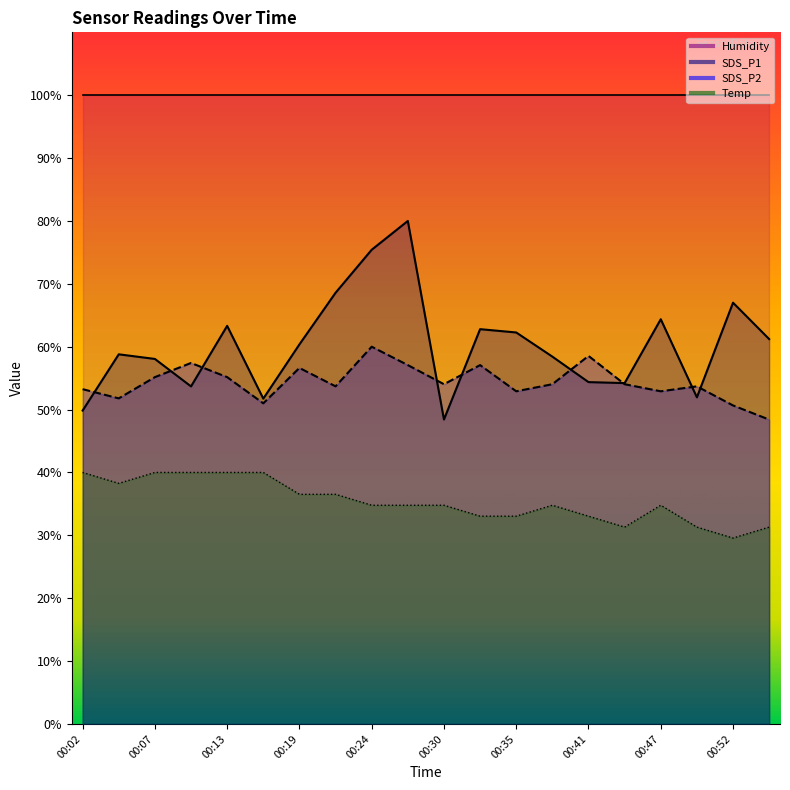

True or false: Temp and SDS_P1 intersect in this chart.

False